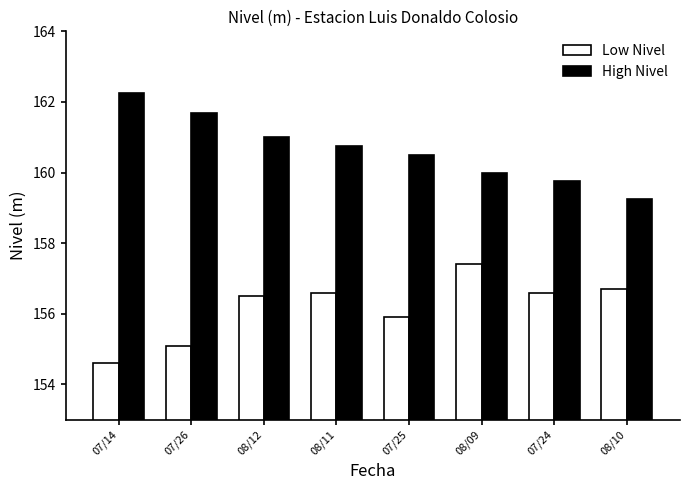

Which category has the lowest value across all series?

07/14